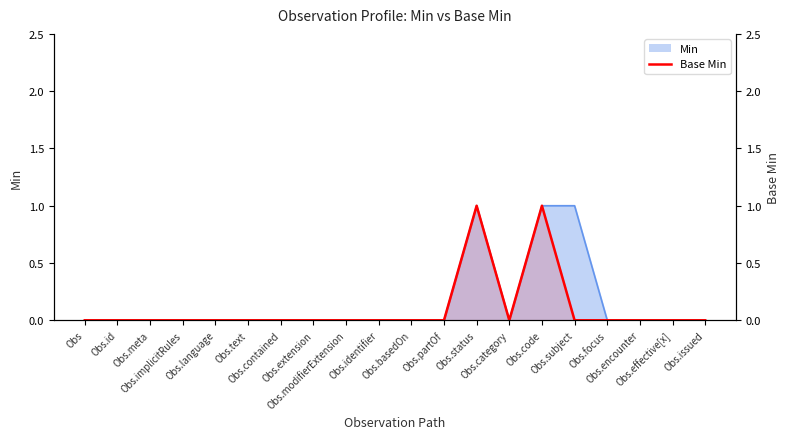

How many points are lower than both their immediate neighbors (excluding endpoints)?

1